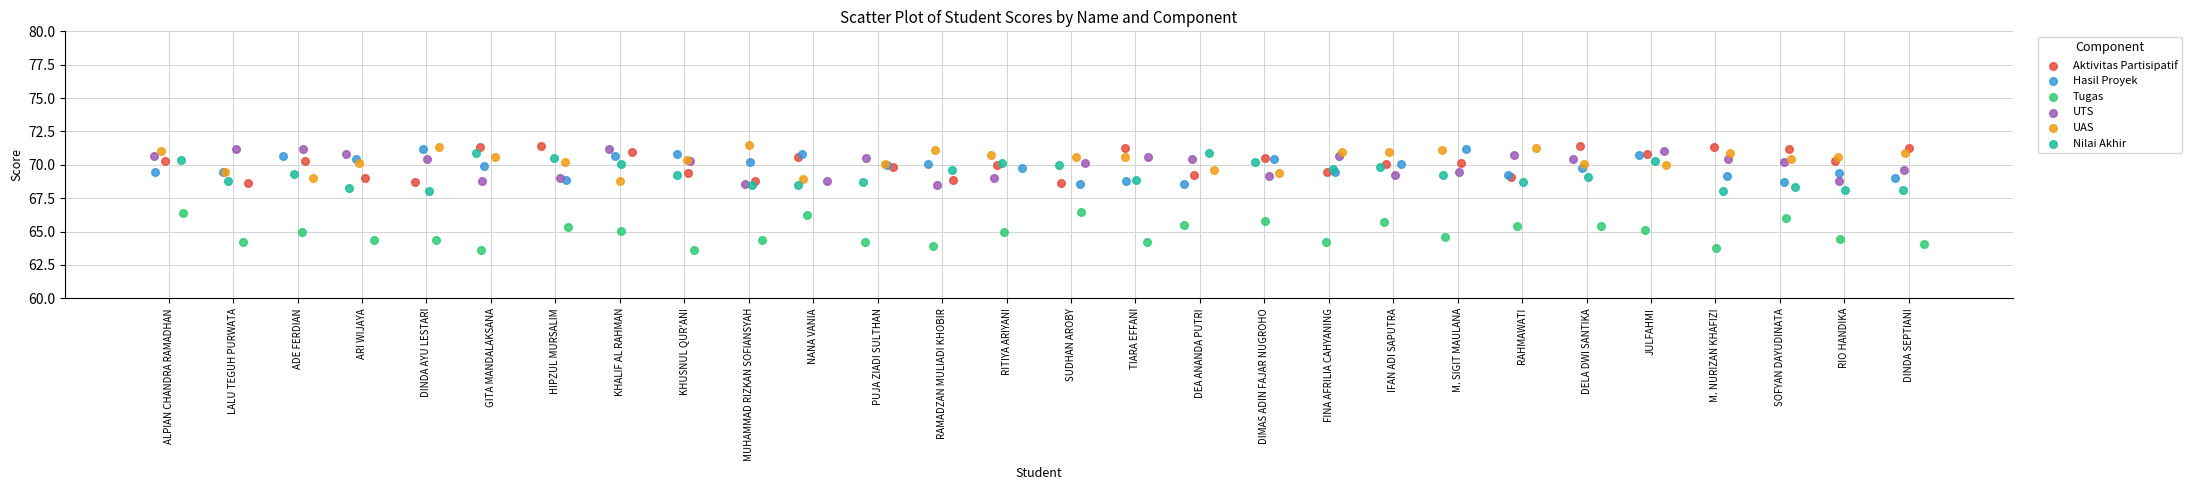

What are all the series names shown in the legend?

Aktivitas Partisipatif, Hasil Proyek, Tugas, UTS, UAS, Nilai Akhir